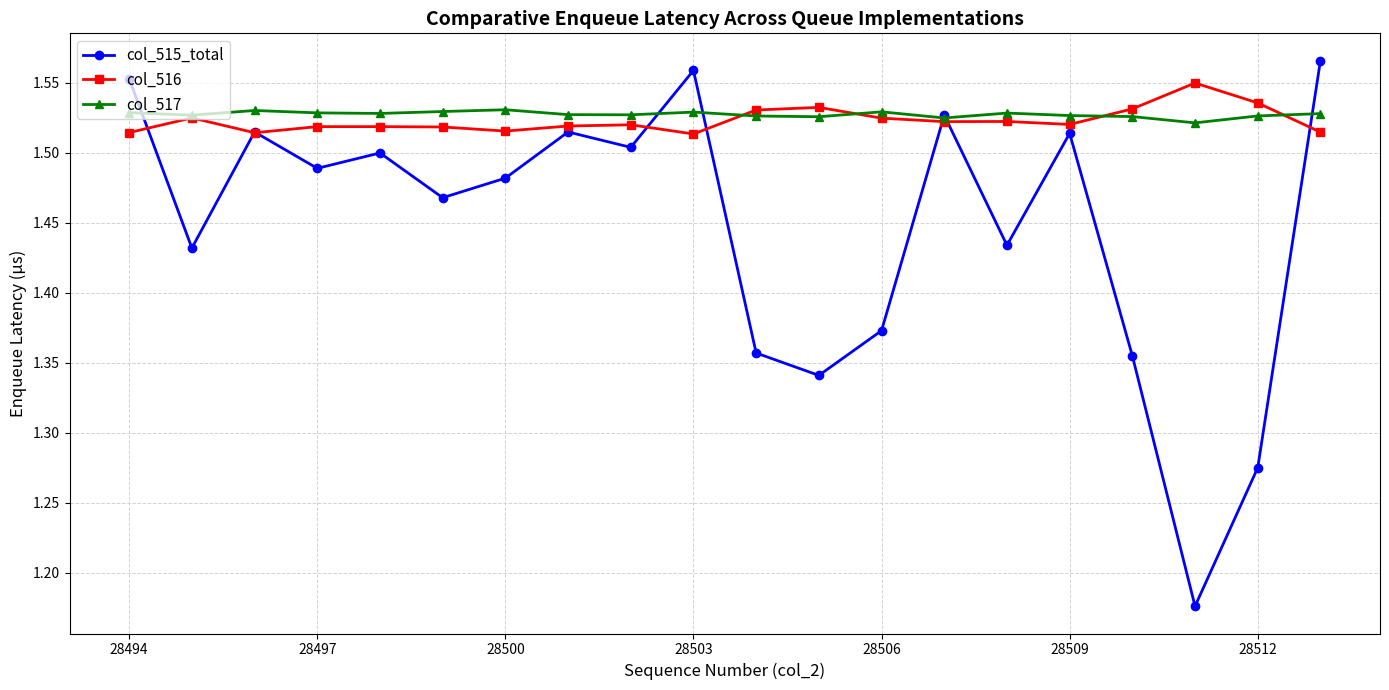

What is the difference between the second highest and minimum values in the col_515_total series?

0.4